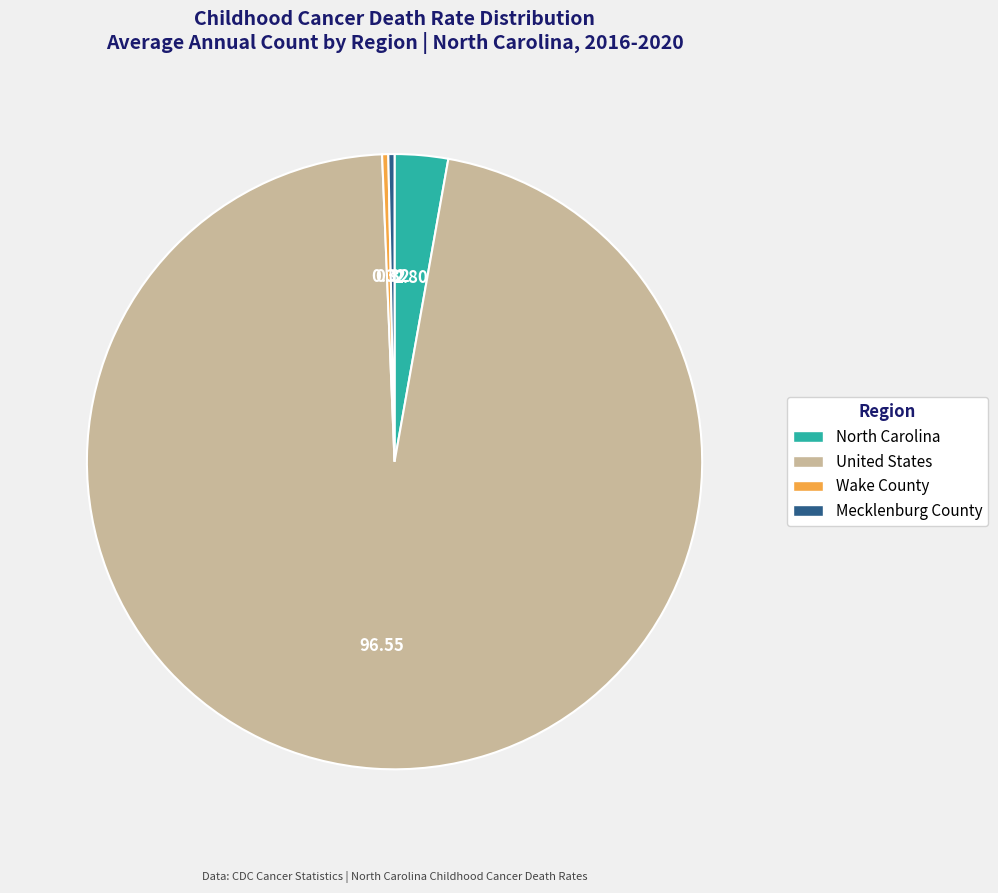

Is it true that Mecklenburg County is 0% of the pie?

True